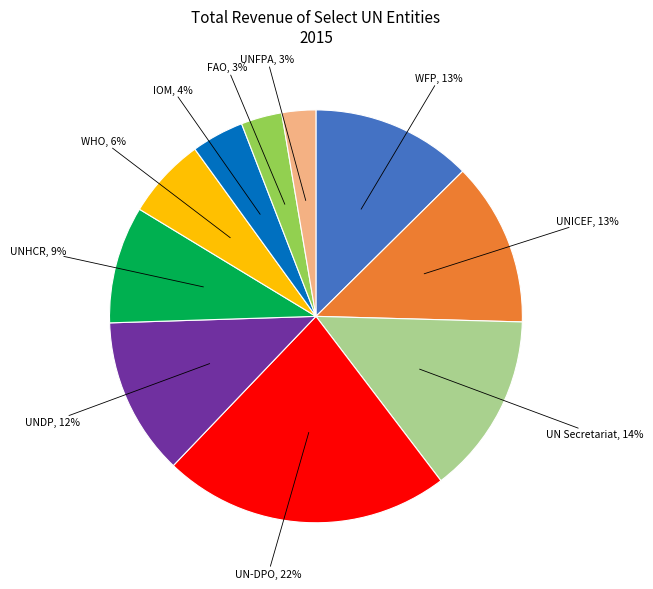

To the nearest percent, what is the average slice percentage?

10%